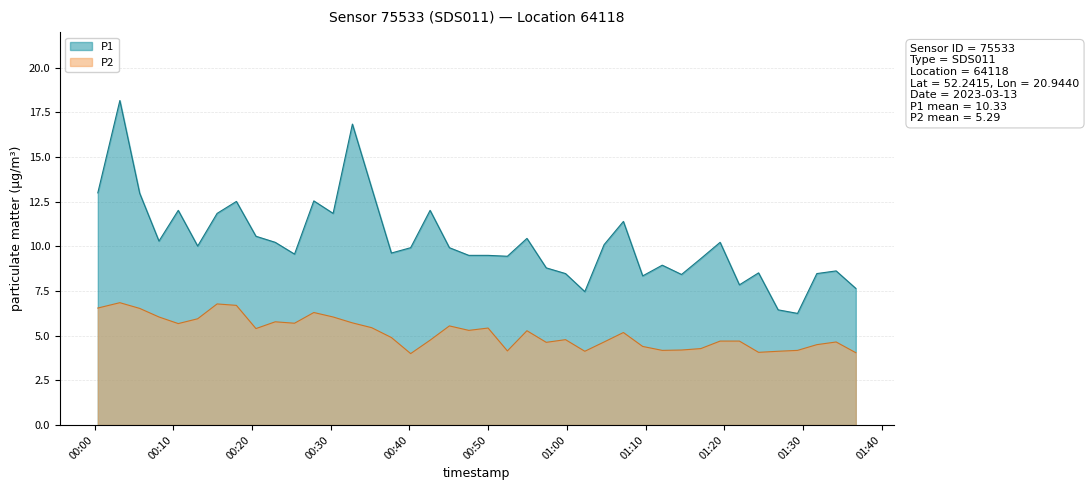

Which series has the largest range (max minus min)?

P1